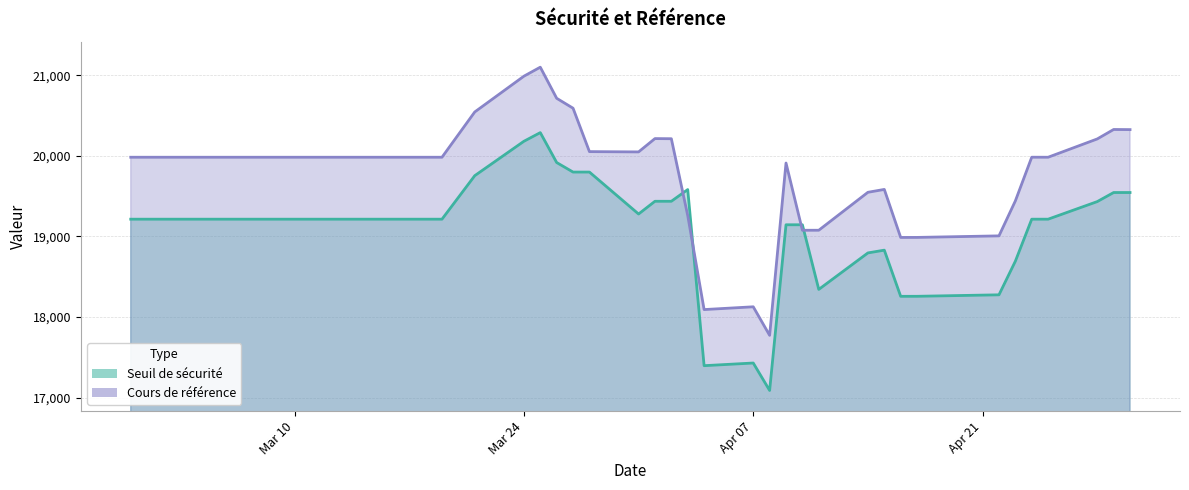

Rank the series by their maximum value, from lowest to highest.

Seuil de sécurité, Cours de référence